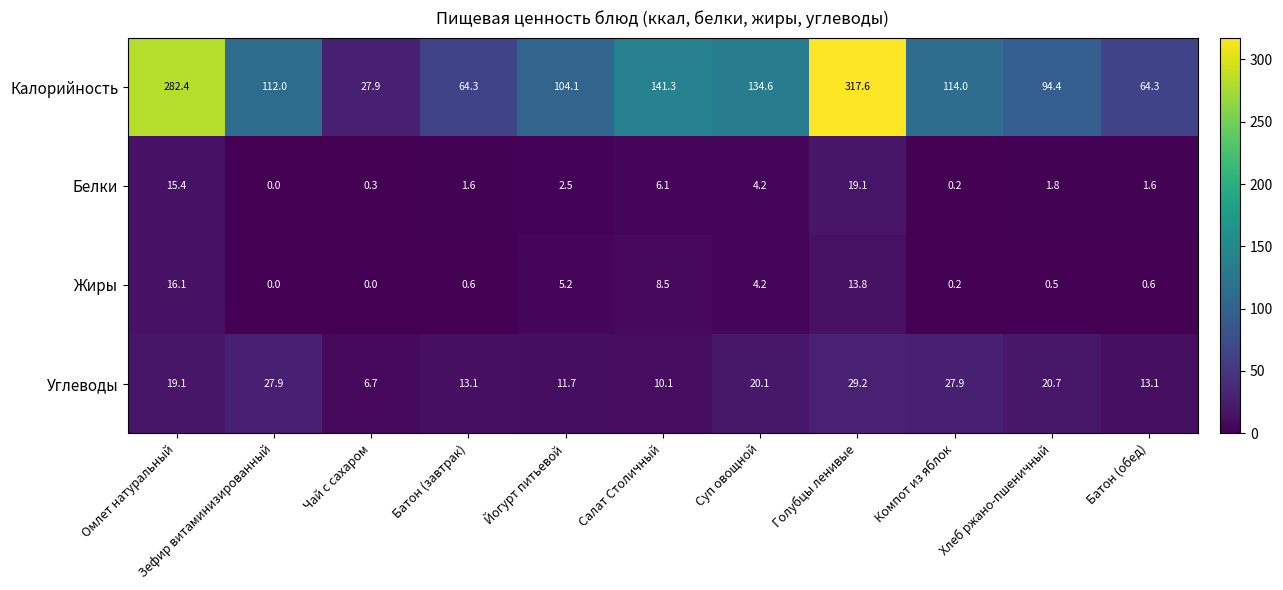

True or false: Калорийность has a value of 317.6 at Голубцы ленивые.

True